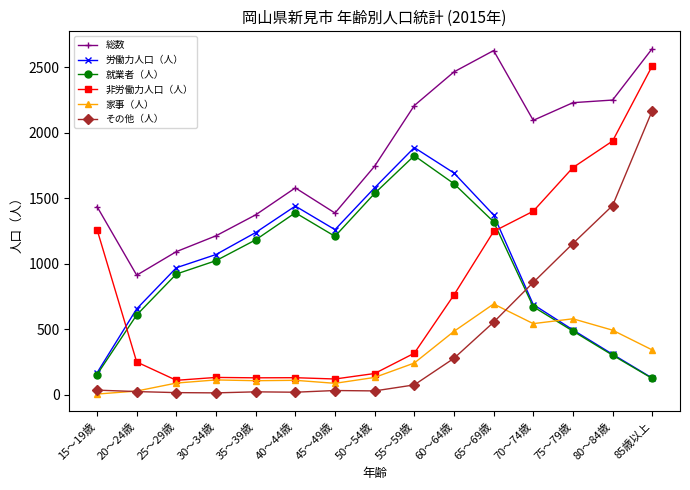

What is the label of the 12th point from the left?

70～74歳